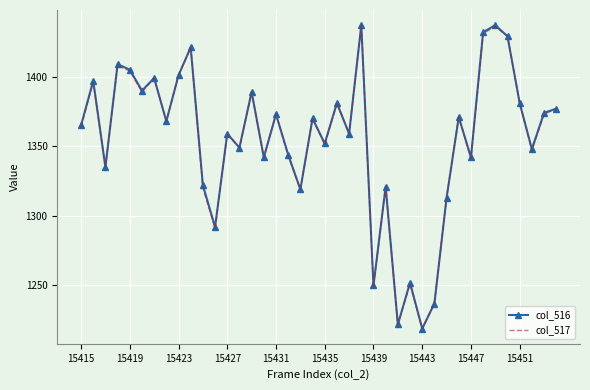

What is the lowest value of the col_517 series?

1219